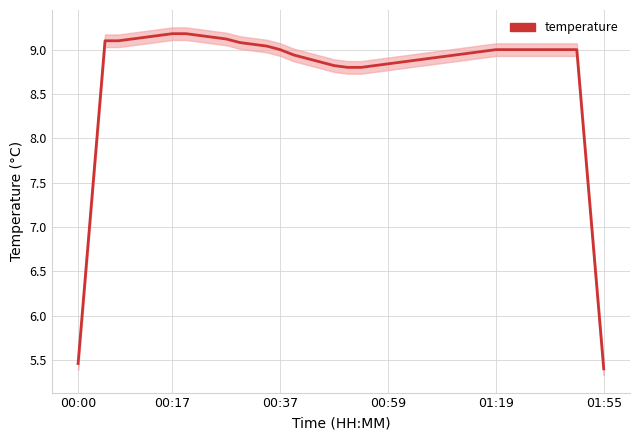

What is the greatest value displayed?

9.2